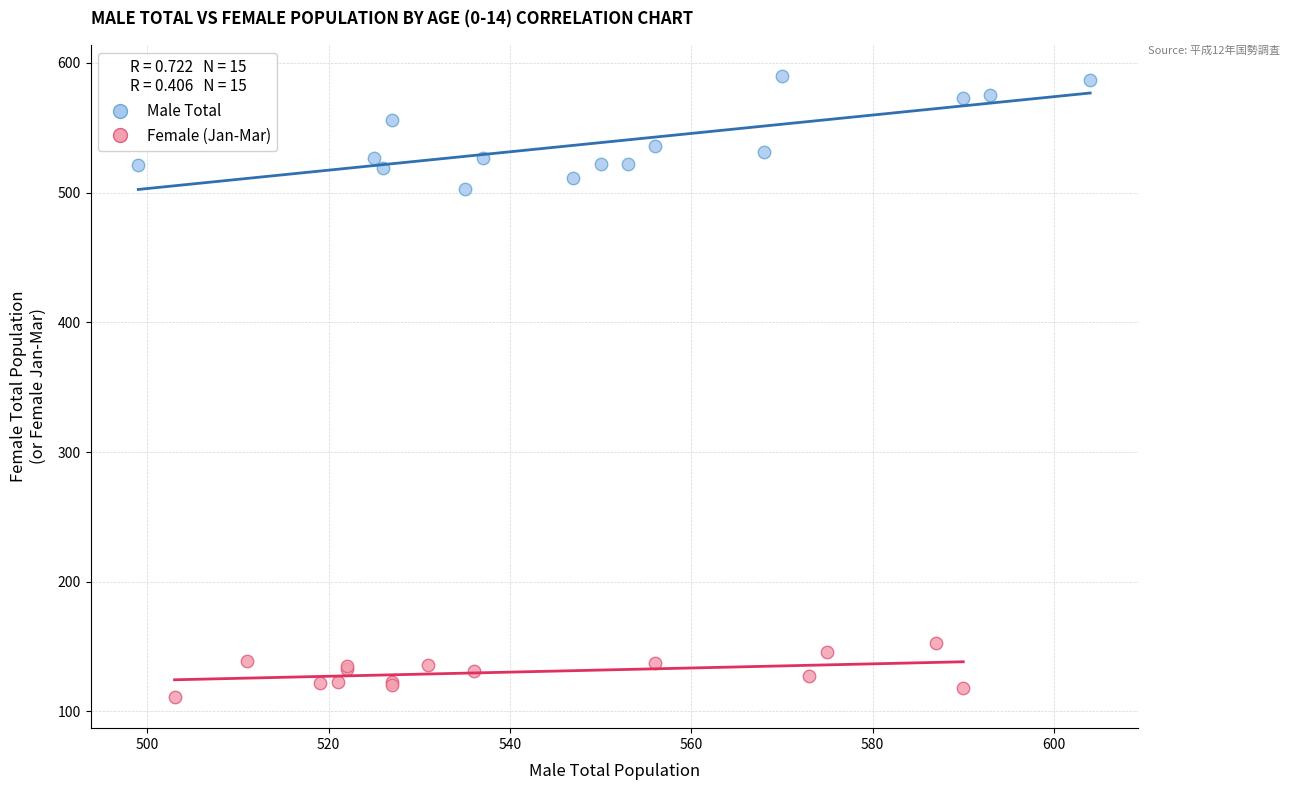

Which series has the widest spread of Y values?

Male Total